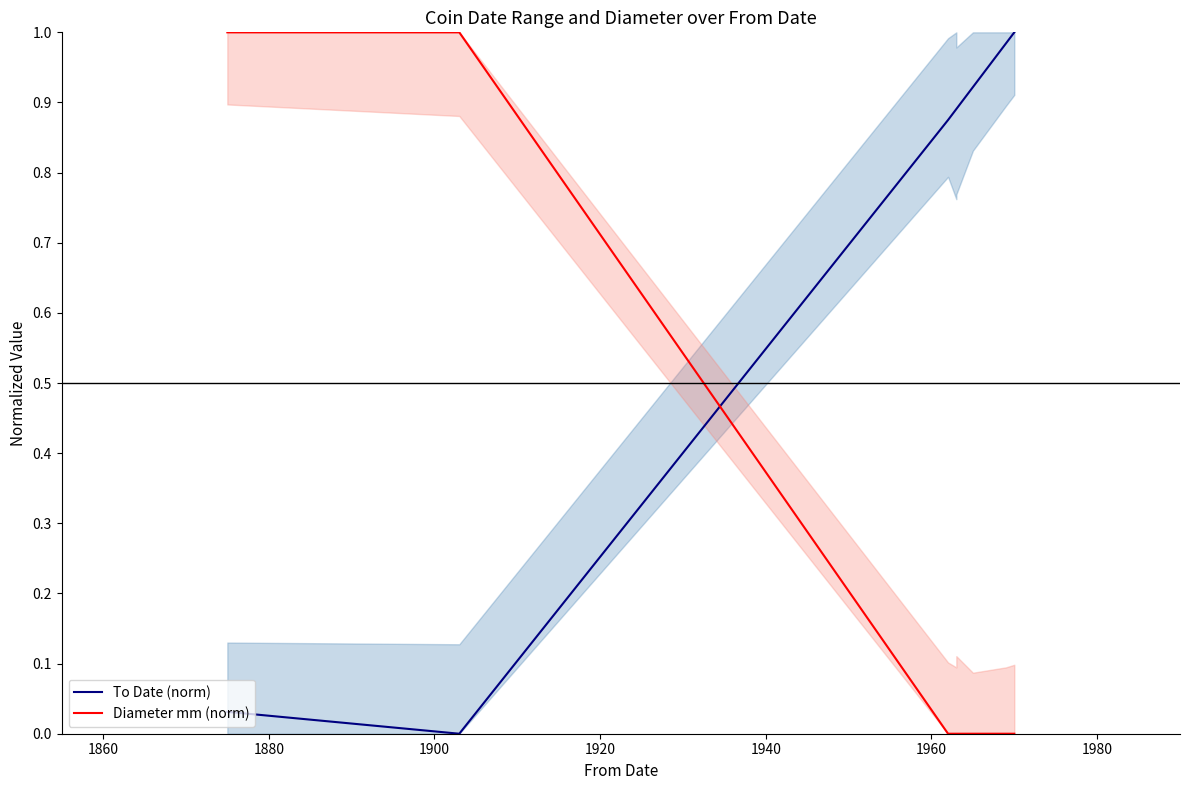

The value of To Date (norm) at 1880 is 0.5. True or false?

False